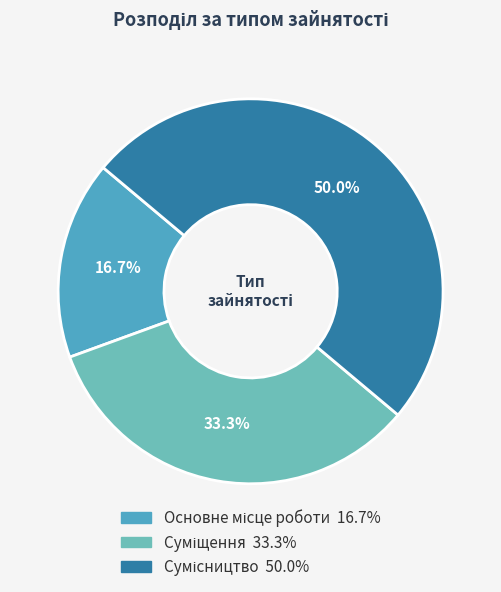

Rank the categories by value from lowest to highest.

Основне місце роботи, Суміщення, Сумісництво